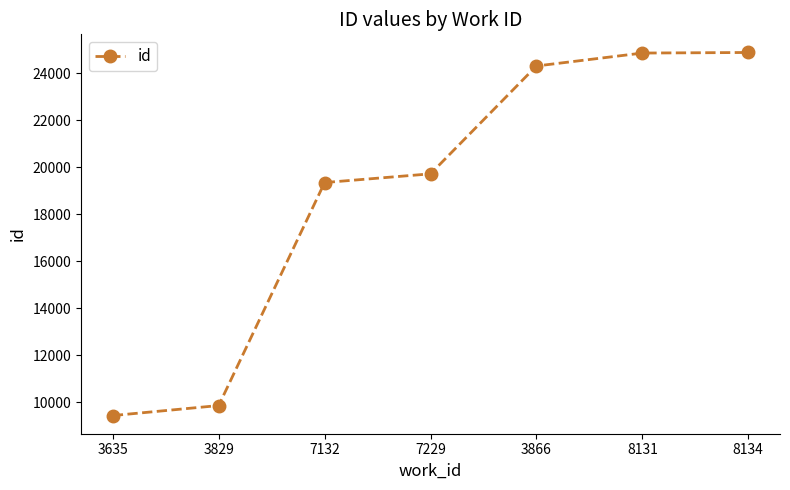

What is the sum of all values?

132435